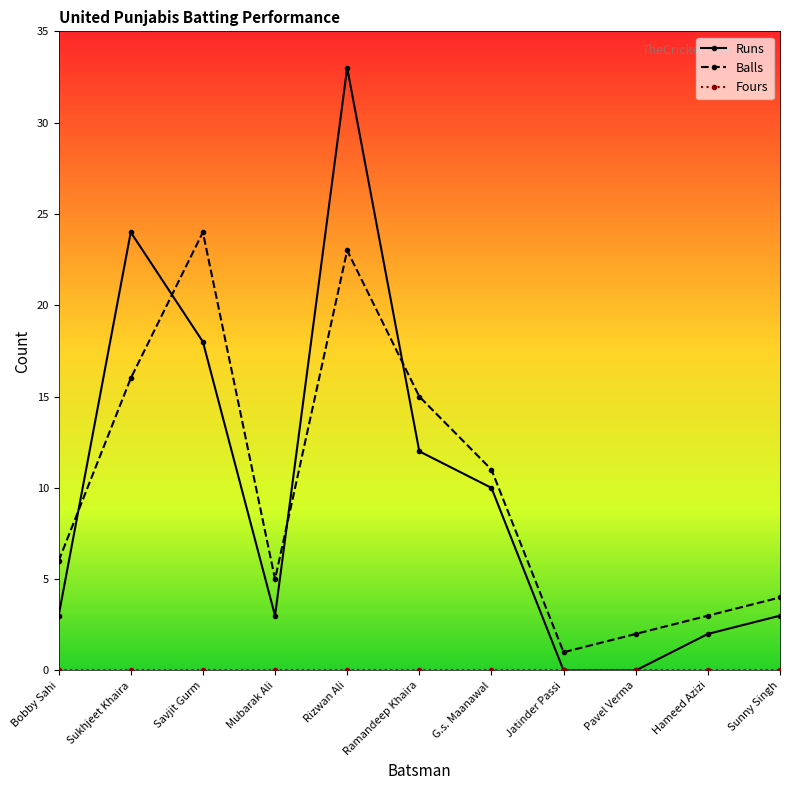

At which category is the sum across all series the highest?

Rizwan Ali